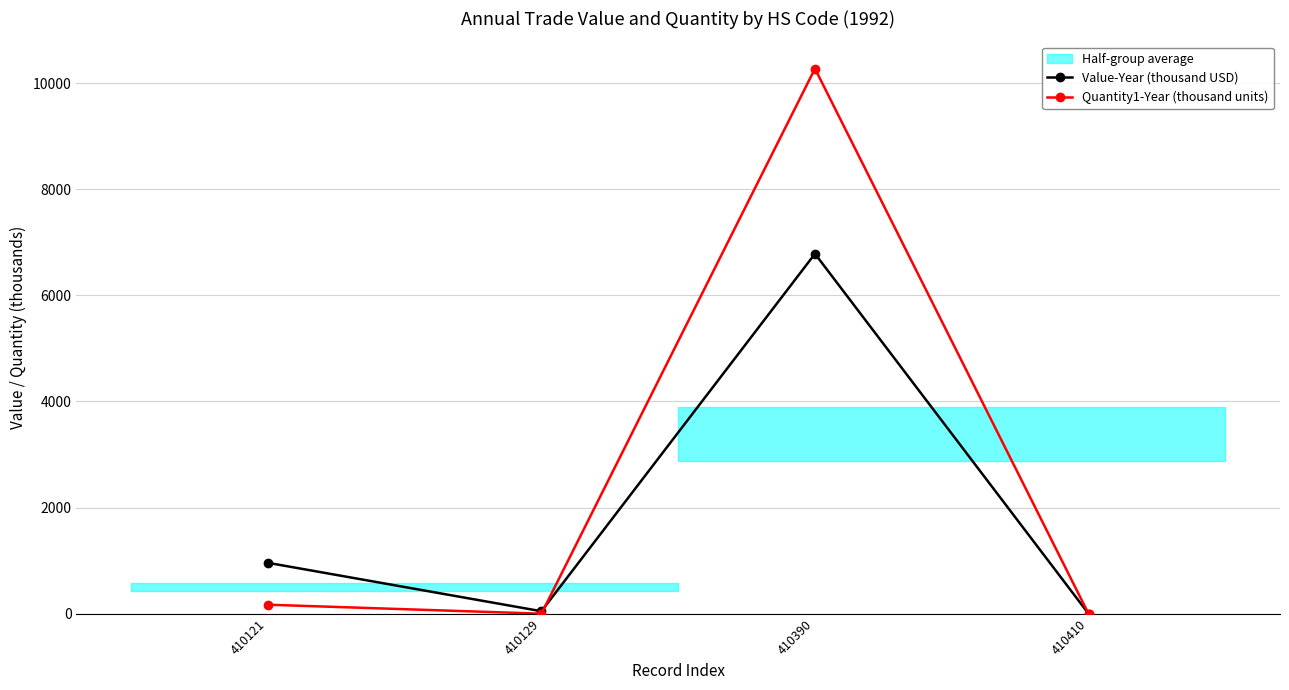

In Value-Year (thousand USD), how many points are lower than both neighbors (excluding endpoints)?

1